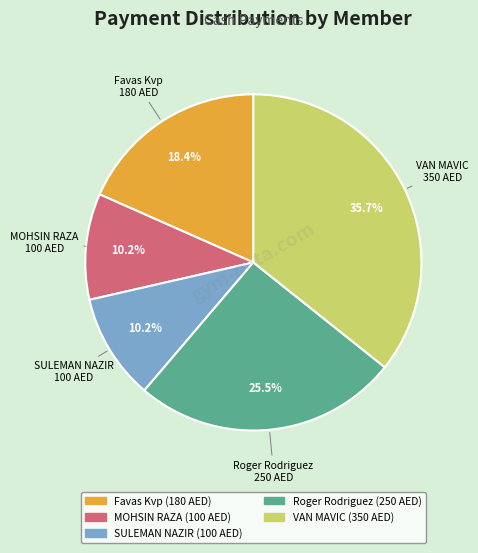

Does any single category account for the majority?

No